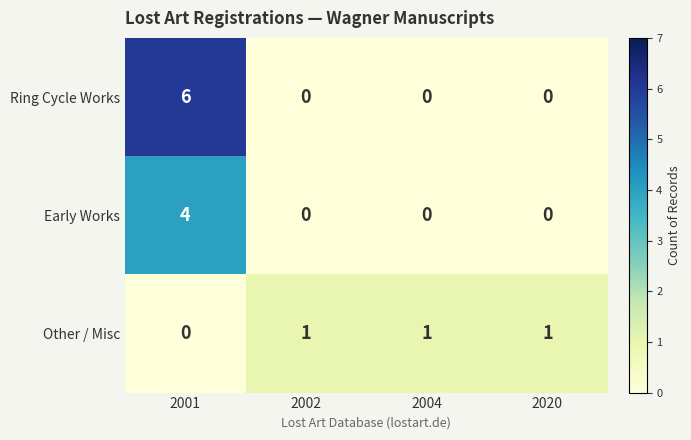

The value of Early Works at 2002 is 0. True or false?

True